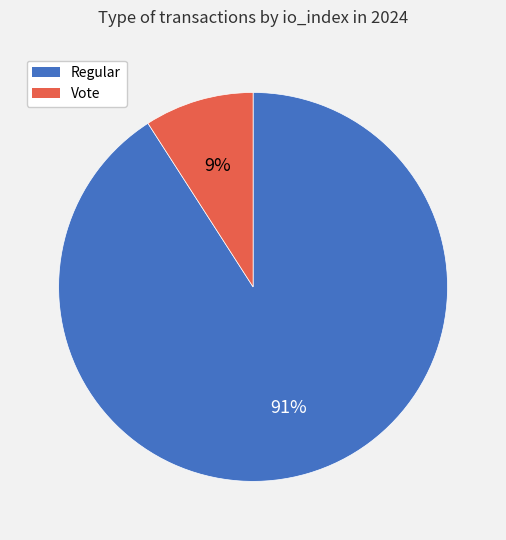

To the nearest percent, what is the average slice percentage?

50%